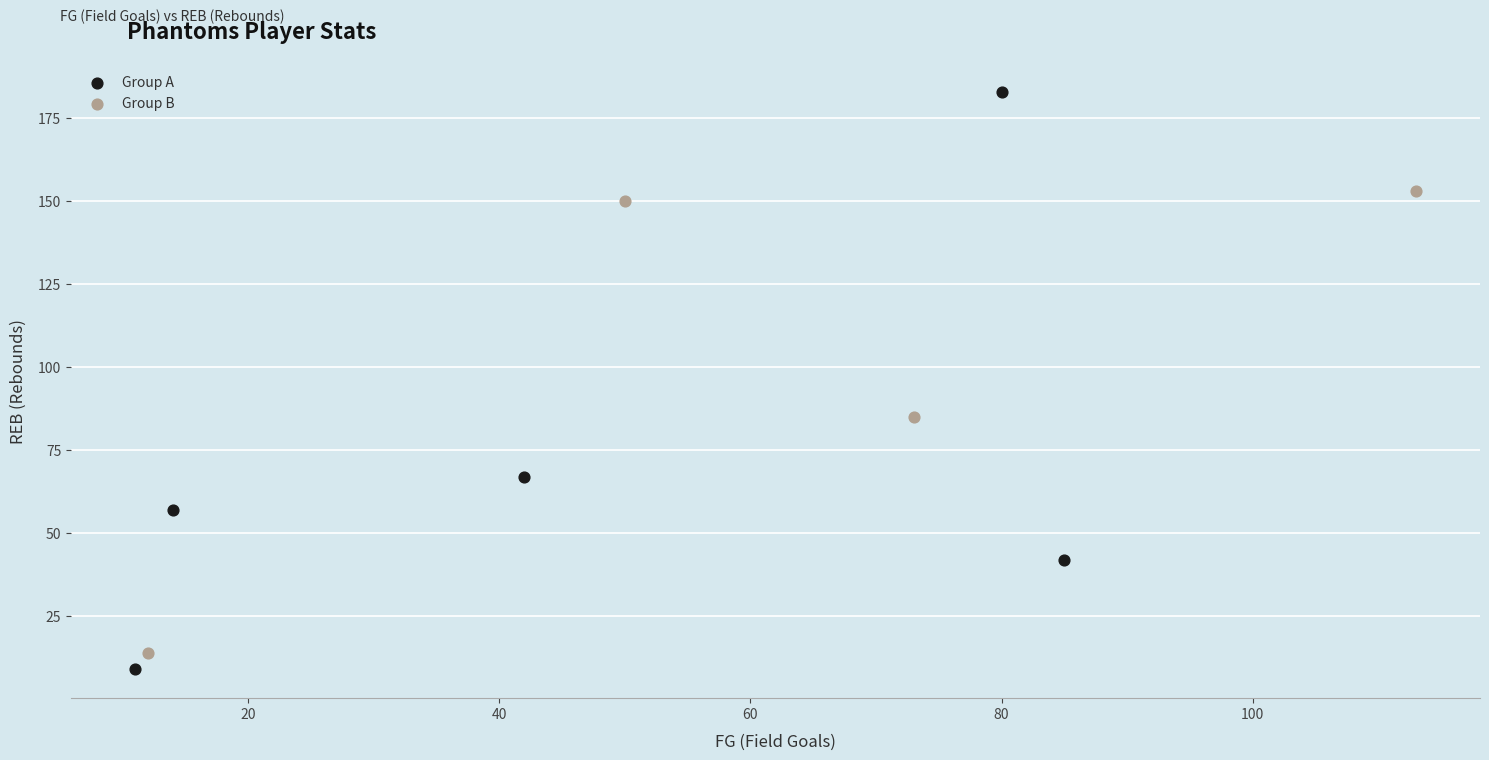

Which series has the largest Y range (max minus min)?

Group A